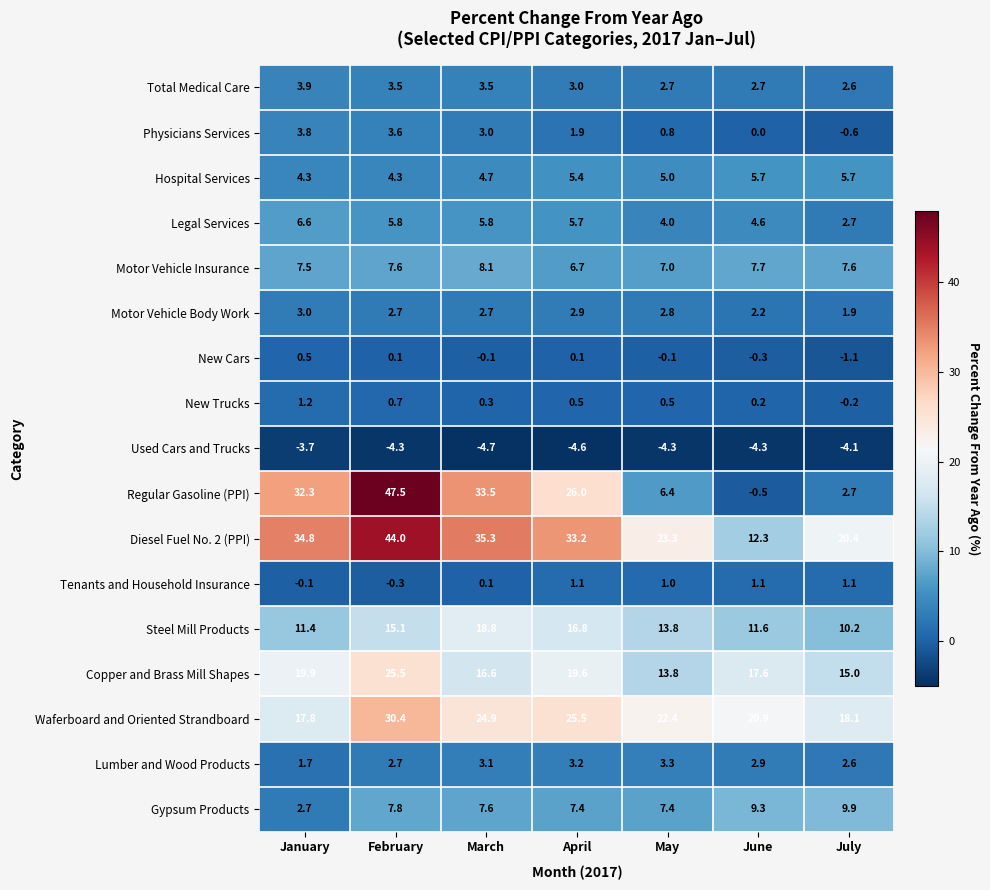

At how many categories does at least one series exceed 30?

4